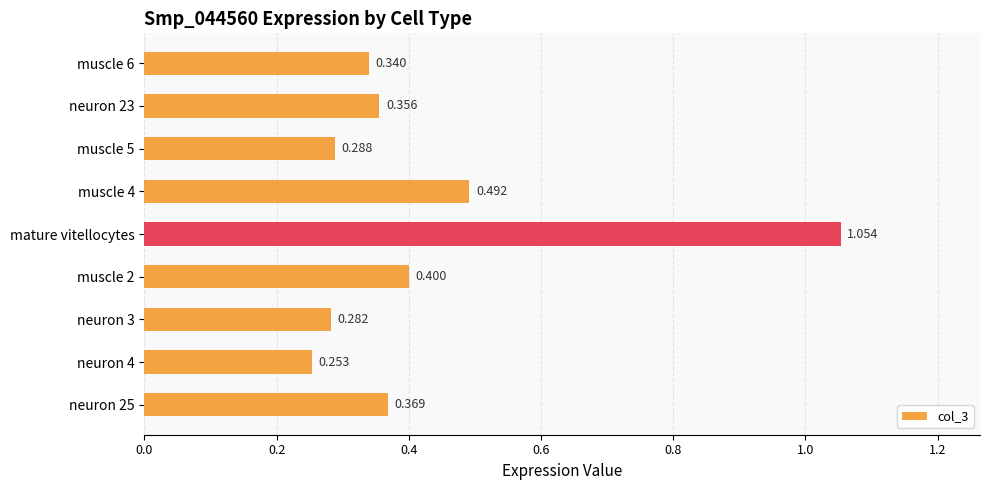

At which category does the chart reach its minimum across all series?

neuron 4